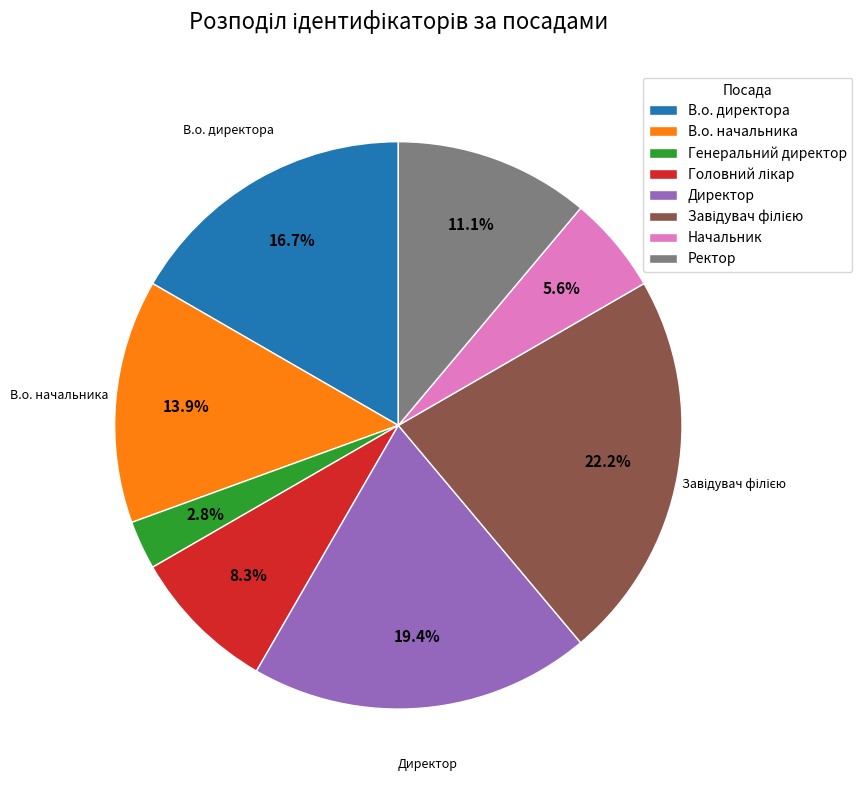

Is it true that В.о. начальника is 28% of the pie?

False